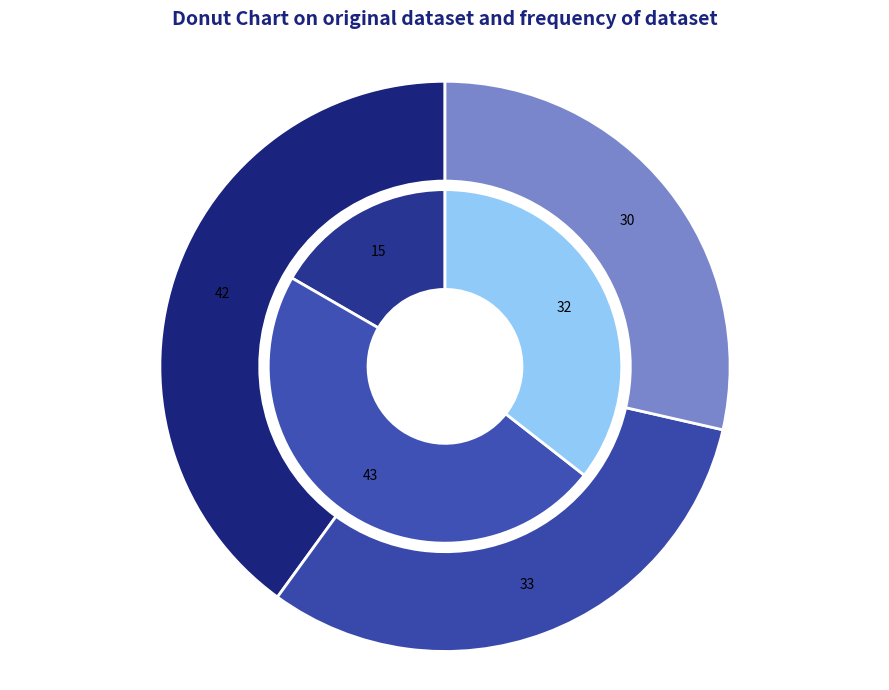

How many slices are in this pie chart?

3